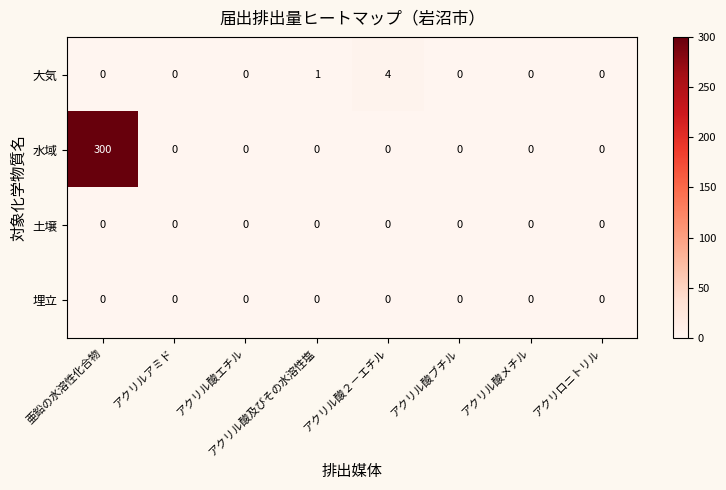

Between 亜鉛の水溶性化合物 and アクリル酸ブチル, which series saw the biggest shift?

水域